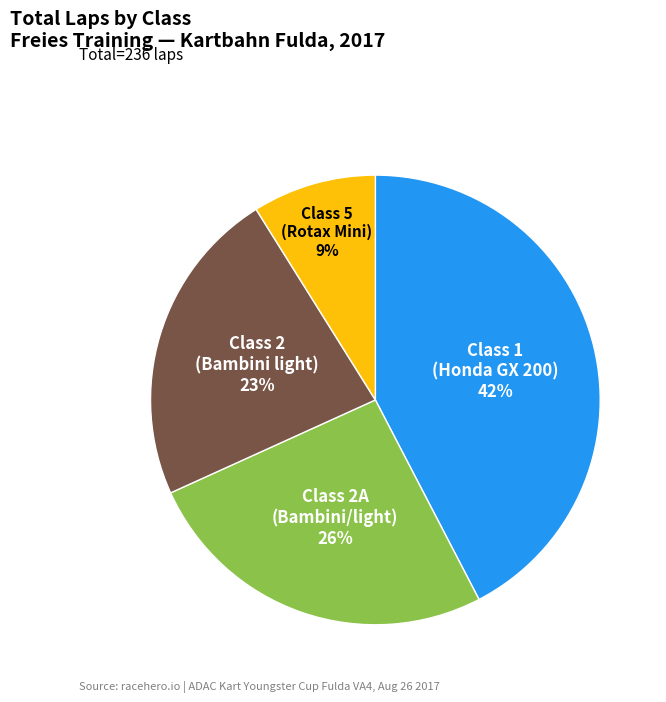

To the nearest percent, what is the average slice percentage?

25%